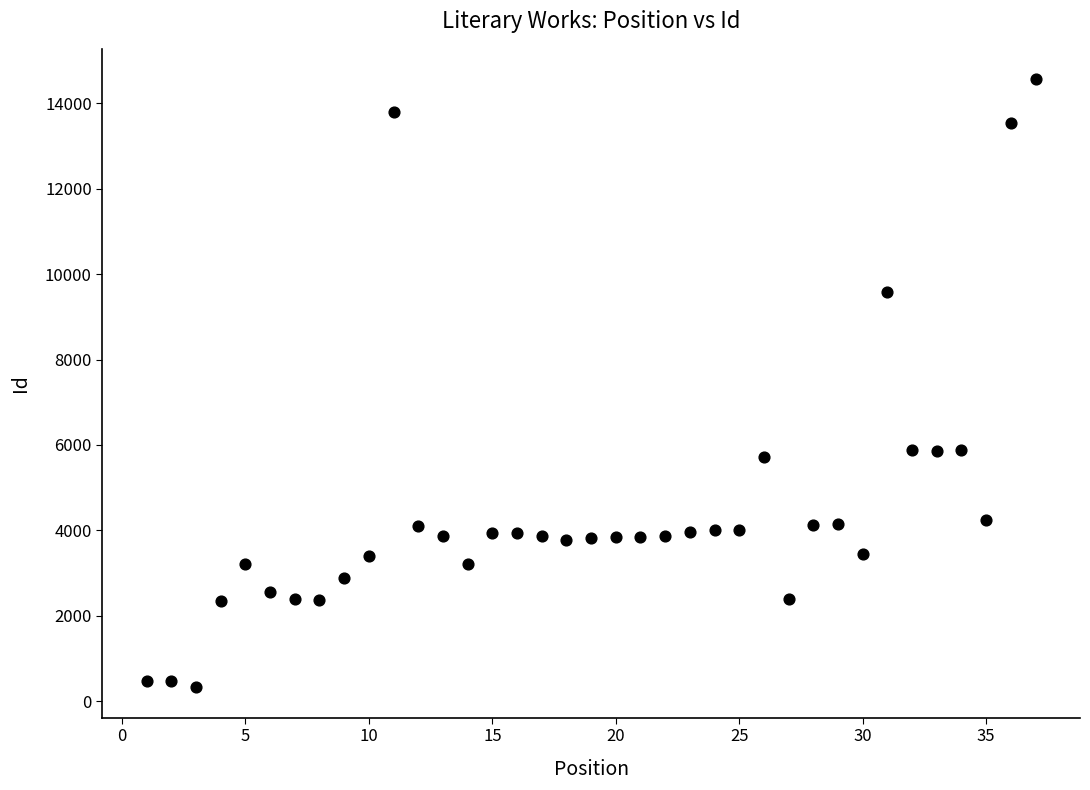

What is the range of X values (max minus min)?

36